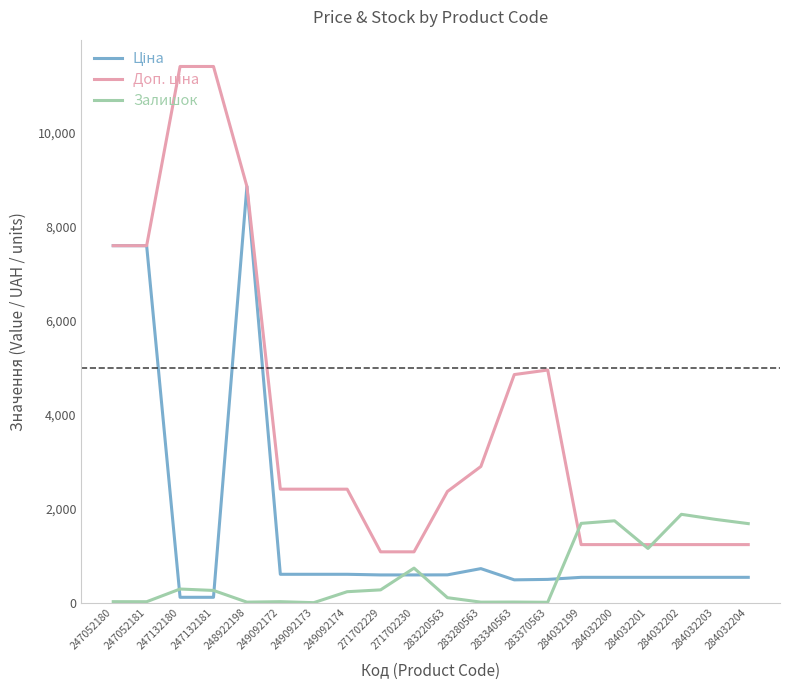

What is the difference between the highest and lowest values at 284032204?

1143.0